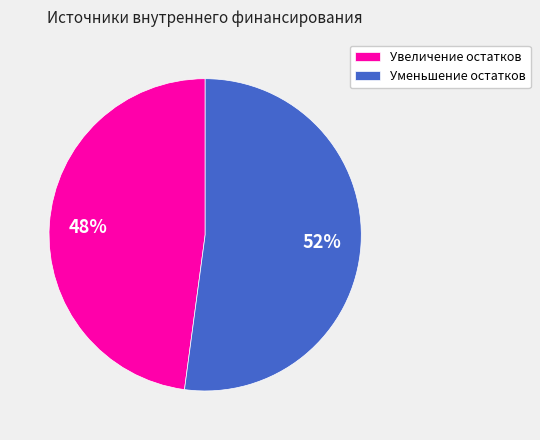

To the nearest percent, what is the combined percentage of Увеличение остатков and Уменьшение остатков?

100%